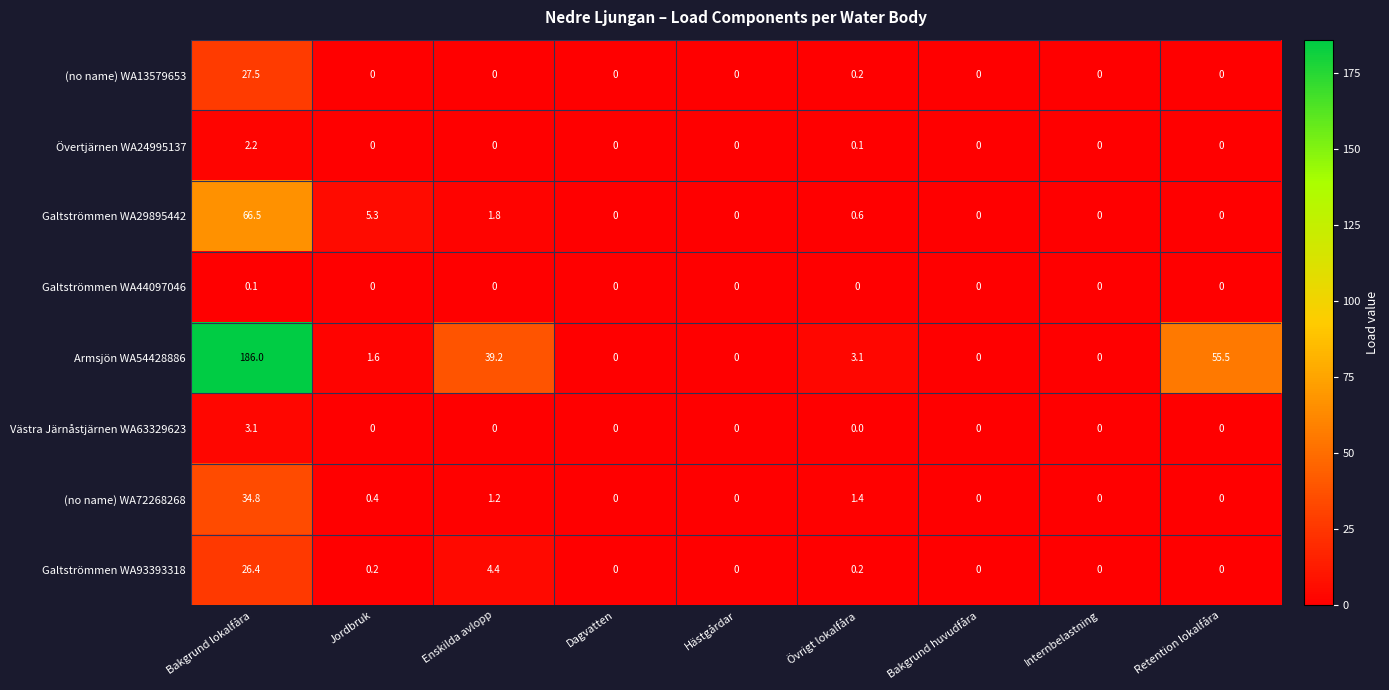

The value of Galtströmmen WA29895442 at Dagvatten is -38.9. True or false?

False